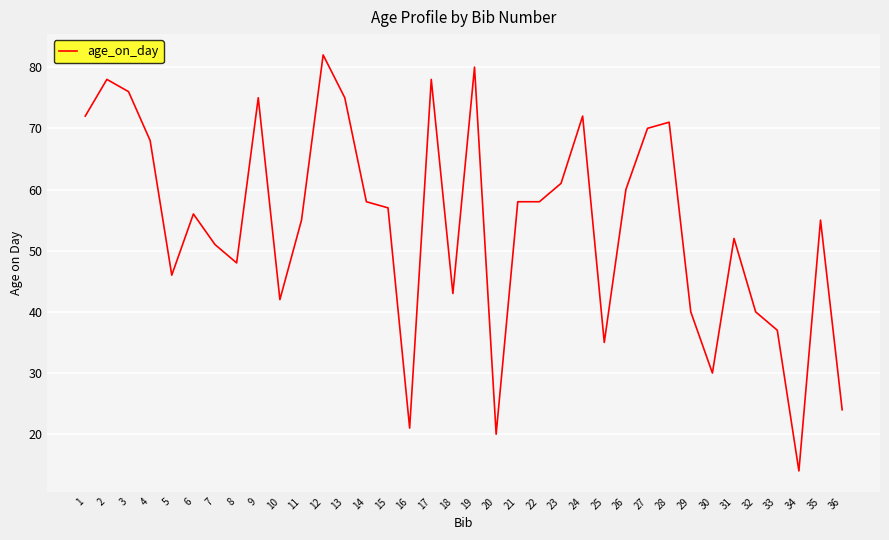

Read the value at 2, to the nearest 10.

80